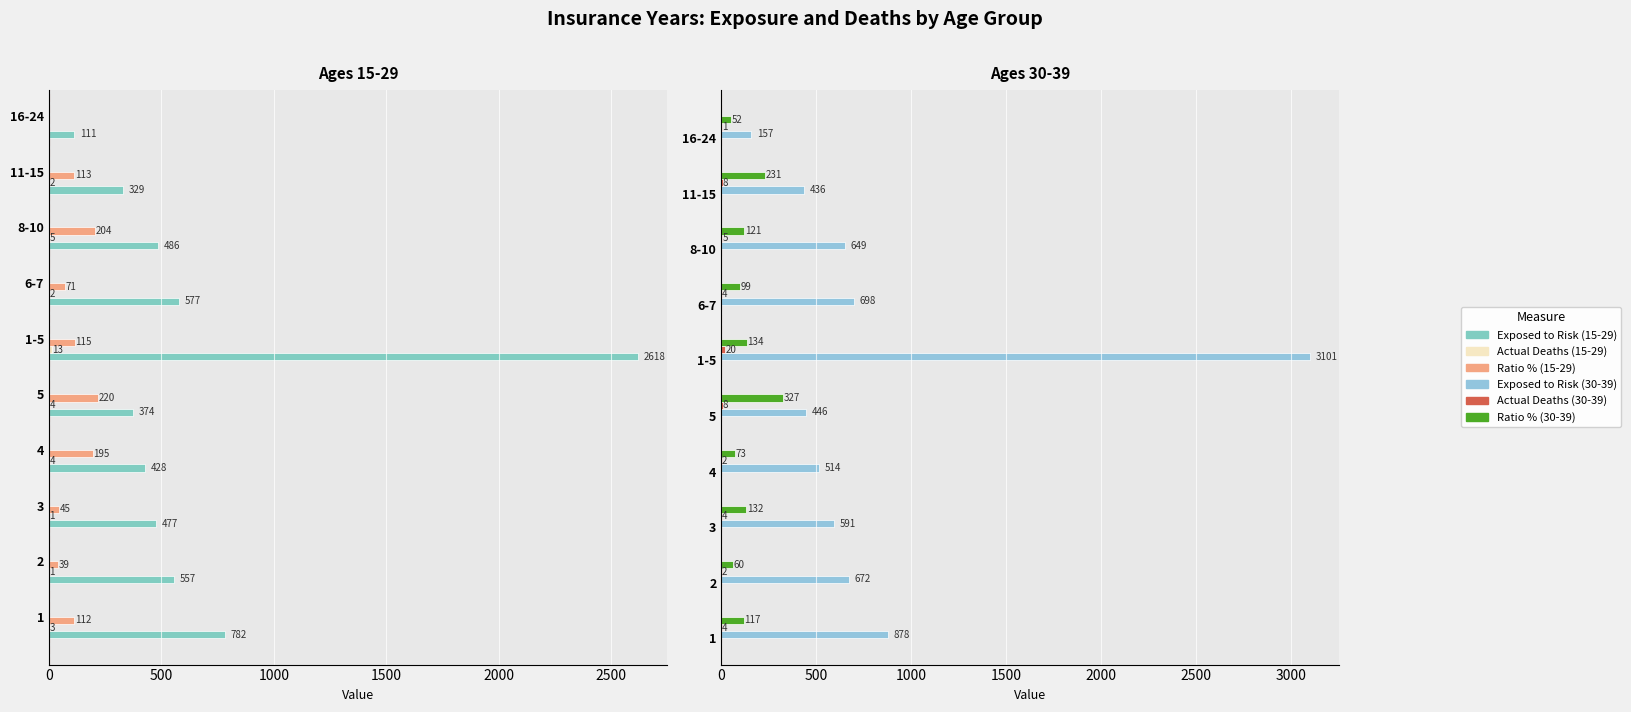

What is the total value across all series at 1?

1896